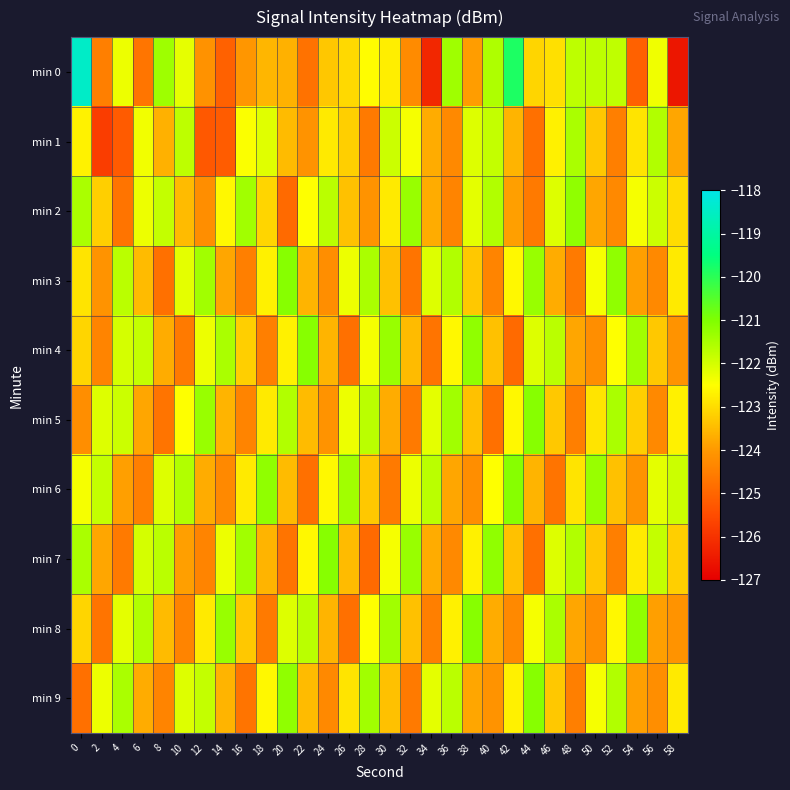

Reading left to right, extract all data points from this chart.

min 0: 0=-118.5	2=-124.5	4=-122.3	6=-124.7	8=-121.4	10=-122.2	12=-124.1	14=-125.1	16=-124.0	18=-123.6	20=-123.6	22=-124.7	24=-123.3	26=-123.1	28=-122.5	30=-122.7	32=-124.3	34=-126.2	36=-121.4	38=-123.9	40=-121.6	42=-119.8	44=-123.1	46=-122.9	48=-121.7	50=-121.7	52=-121.8	54=-125.1	56=-122.3	58=-126.6
min 1: 0=-122.7	2=-125.8	4=-125.2	6=-122.4	8=-123.6	10=-121.7	12=-125.3	14=-125.2	16=-122.5	18=-122.1	20=-123.5	22=-124.1	24=-122.8	26=-123.2	28=-124.6	30=-121.9	32=-122.4	34=-123.7	36=-124.3	38=-122.1	40=-121.8	42=-123.6	44=-124.8	46=-122.7	48=-121.5	50=-123.3	52=-124.5	54=-122.9	56=-121.6	58=-123.8
min 2: 0=-121.5	2=-123.2	4=-124.7	6=-122.3	8=-121.8	10=-123.5	12=-124.2	14=-122.6	16=-121.4	18=-123.1	20=-124.9	22=-122.5	24=-121.7	26=-123.4	28=-124.1	30=-122.8	32=-121.3	34=-123.7	36=-124.4	38=-122.2	40=-121.6	42=-123.9	44=-124.6	46=-122.1	48=-121.2	50=-123.8	52=-124.3	54=-122.4	56=-121.9	58=-123.0
min 3: 0=-122.9	2=-124.1	4=-121.7	6=-123.5	8=-124.8	10=-122.2	12=-121.4	14=-123.8	16=-124.5	18=-122.7	20=-121.1	22=-123.6	24=-124.2	26=-122.3	28=-121.5	30=-123.4	32=-124.7	34=-122.1	36=-121.6	38=-123.3	40=-124.4	42=-122.6	44=-121.3	46=-123.7	48=-124.6	50=-122.4	52=-121.2	54=-123.9	56=-124.3	58=-122.8
min 4: 0=-123.1	2=-124.4	4=-122.0	6=-121.8	8=-123.7	10=-124.6	12=-122.3	14=-121.5	16=-123.2	18=-124.5	20=-122.7	22=-121.1	24=-123.6	26=-124.8	28=-122.4	30=-121.3	32=-123.5	34=-124.7	36=-122.6	38=-121.2	40=-123.4	42=-124.9	44=-122.1	46=-121.7	48=-123.8	50=-124.2	52=-122.5	54=-121.4	56=-123.3	58=-124.1
min 5: 0=-124.2	2=-122.1	4=-121.9	6=-123.8	8=-124.7	10=-122.5	12=-121.3	14=-123.6	16=-124.4	18=-122.8	20=-121.6	22=-123.5	24=-124.1	26=-122.3	28=-121.7	30=-123.7	32=-124.6	34=-122.2	36=-121.4	38=-123.4	40=-124.8	42=-122.6	44=-121.1	46=-123.3	48=-124.5	50=-122.9	52=-121.5	54=-123.2	56=-124.3	58=-122.7
min 6: 0=-122.4	2=-121.8	4=-123.9	6=-124.5	8=-122.1	10=-121.6	12=-123.7	14=-124.3	16=-122.8	18=-121.2	20=-123.5	22=-124.8	24=-122.6	26=-121.4	28=-123.3	30=-124.6	32=-122.3	34=-121.7	36=-123.8	38=-124.2	40=-122.5	42=-121.1	44=-123.6	46=-124.7	48=-122.9	50=-121.3	52=-123.4	54=-124.1	56=-122.2	58=-121.9
min 7: 0=-121.5	2=-123.8	4=-124.6	6=-122.0	8=-121.7	10=-123.9	12=-124.4	14=-122.3	16=-121.4	18=-123.6	20=-124.7	22=-122.6	24=-121.1	26=-123.5	28=-124.9	30=-122.4	32=-121.3	34=-123.7	36=-124.3	38=-122.7	40=-121.2	42=-123.4	44=-124.8	46=-122.1	48=-121.6	50=-123.3	52=-124.5	54=-122.8	56=-121.8	58=-123.2
min 8: 0=-123.1	2=-124.7	4=-122.2	6=-121.6	8=-123.5	10=-124.4	12=-122.8	14=-121.3	16=-123.3	18=-124.6	20=-122.1	22=-121.7	24=-123.6	26=-124.8	28=-122.5	30=-121.4	32=-123.4	34=-124.5	36=-122.7	38=-121.1	40=-123.7	42=-124.3	44=-122.4	46=-121.5	48=-123.8	50=-124.2	52=-122.6	54=-121.2	56=-123.9	58=-124.1
min 9: 0=-124.8	2=-122.3	4=-121.5	6=-123.7	8=-124.4	10=-122.1	12=-121.8	14=-123.6	16=-124.7	18=-122.6	20=-121.2	22=-123.5	24=-124.3	26=-122.9	28=-121.4	30=-123.4	32=-124.6	34=-122.2	36=-121.7	38=-123.8	40=-124.1	42=-122.7	44=-121.1	46=-123.3	48=-124.5	50=-122.4	52=-121.6	54=-123.9	56=-124.2	58=-122.8